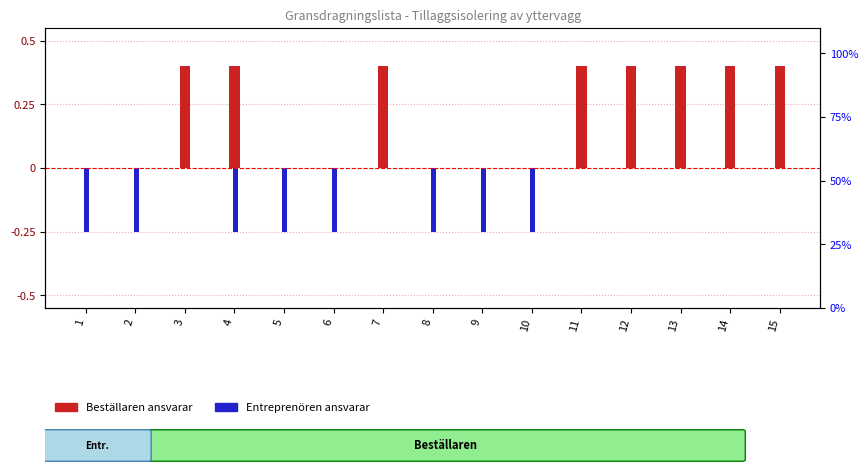

At 2, list the series in order from smallest to largest.

Entreprenören, Beställaren